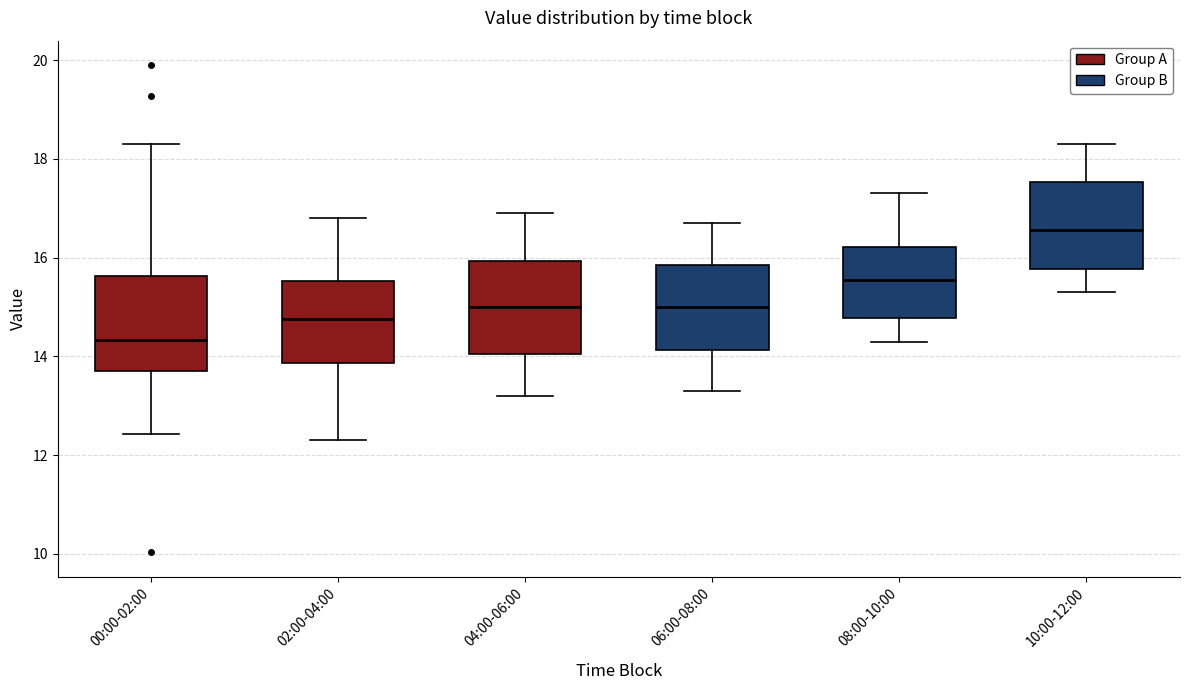

Which box has the lowest median line?

00:00-02:00